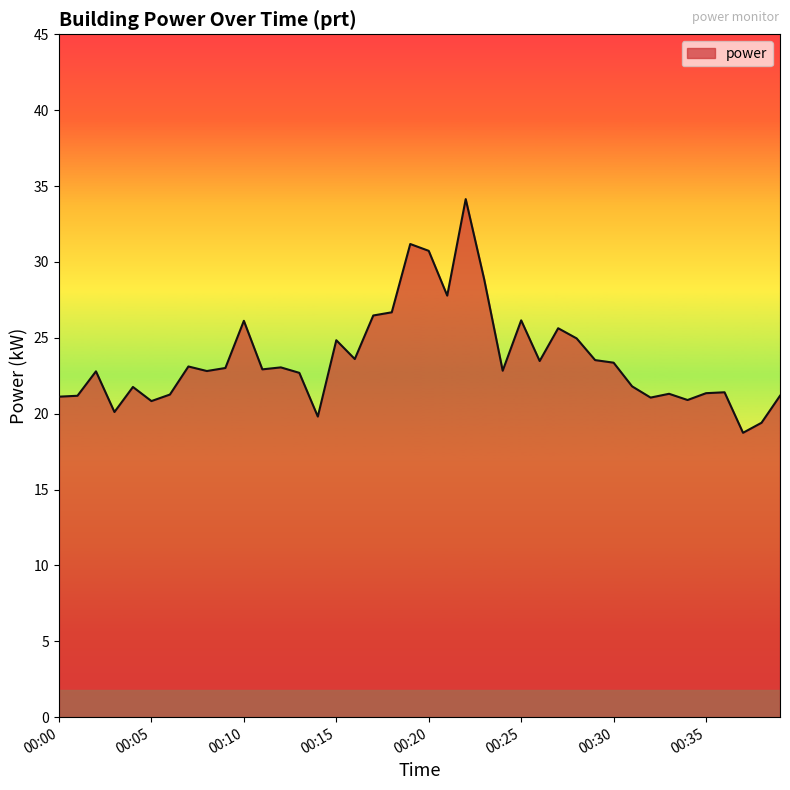

What is the maximum value shown in the chart?

34.1